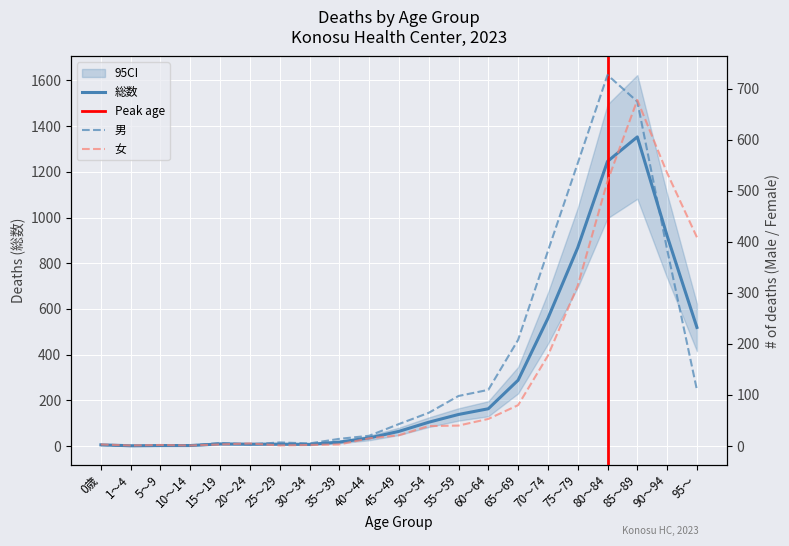

True or false: 女 has more than 2 points higher than both neighbors.

True